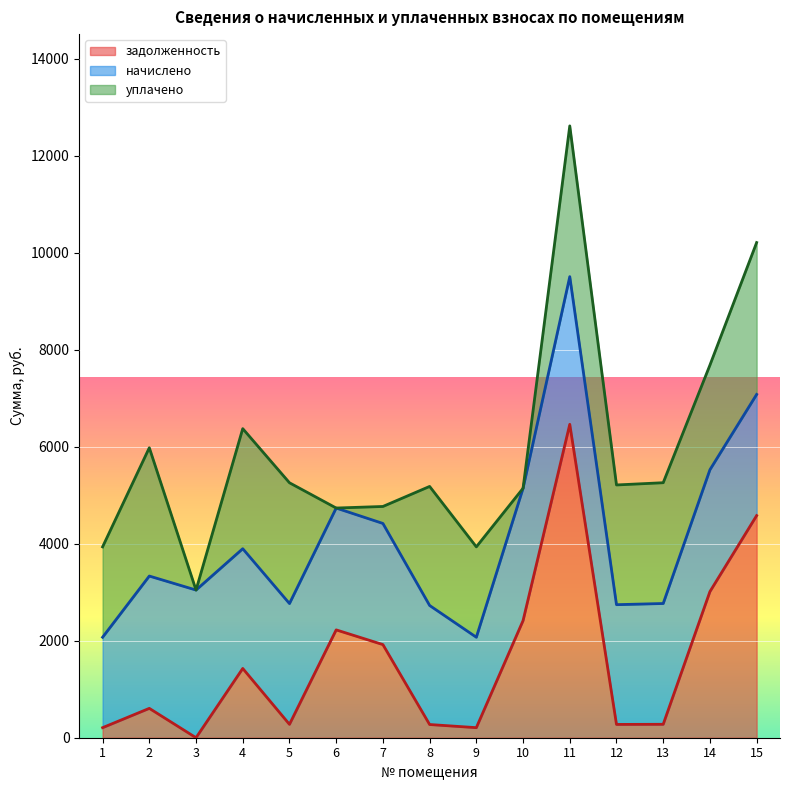

At which category is the sum across all series the highest?

11